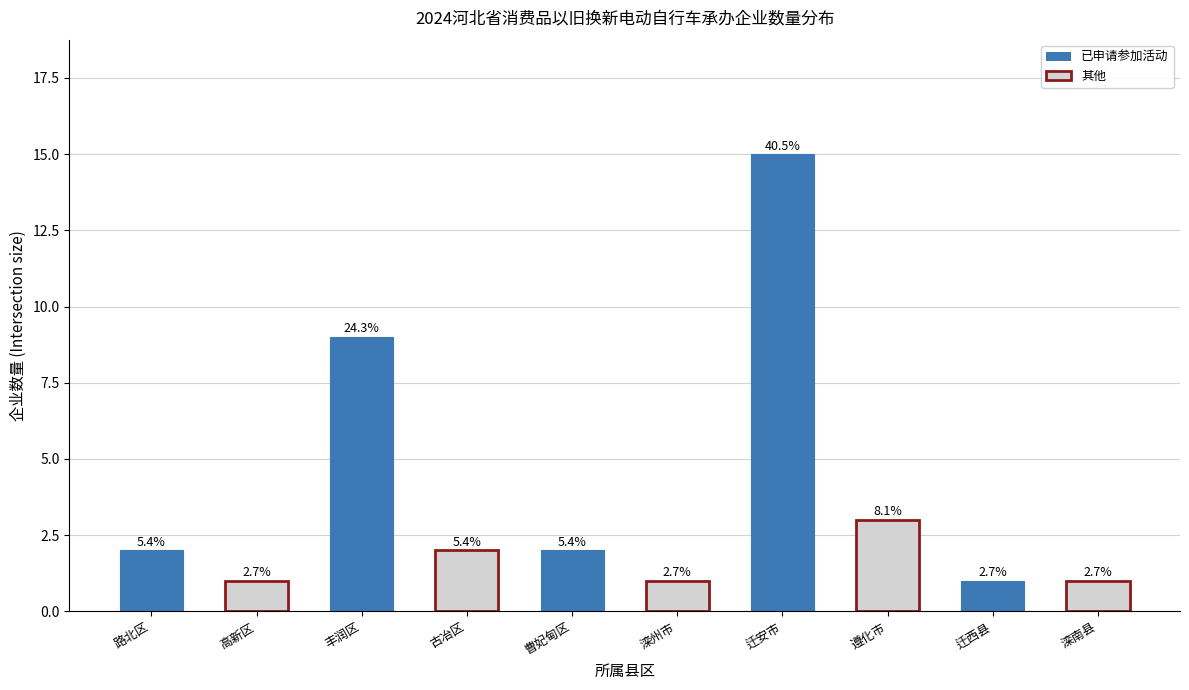

What position from the right is 滦州市?

5